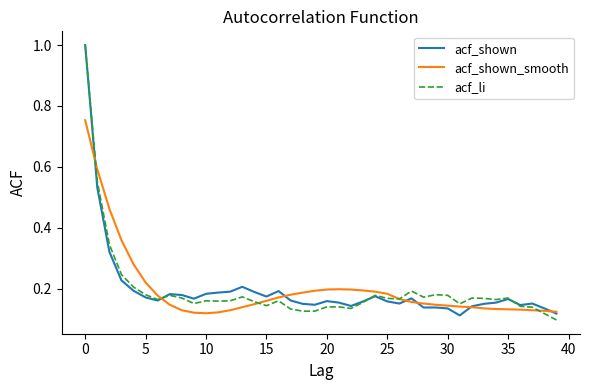

What is the maximum value shown in the chart?

1.0